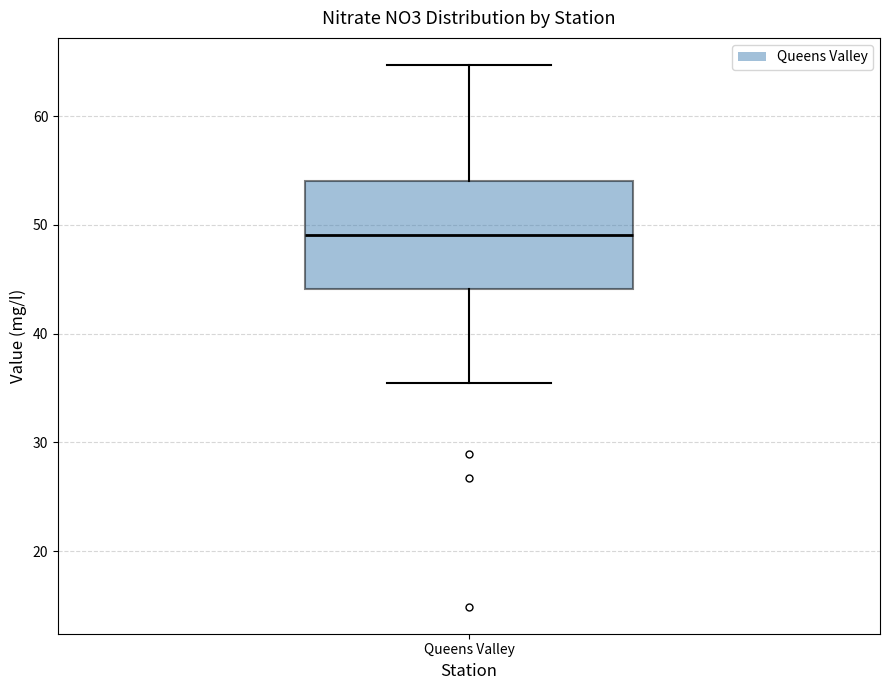

Read this box plot against the y-axis: the position of the median line, the range covered by the box, and the ends of both whiskers. The values are not printed on the chart, so give them approximately, as read against the axis.

median 49, box 44 to 54, whiskers 36 to 65